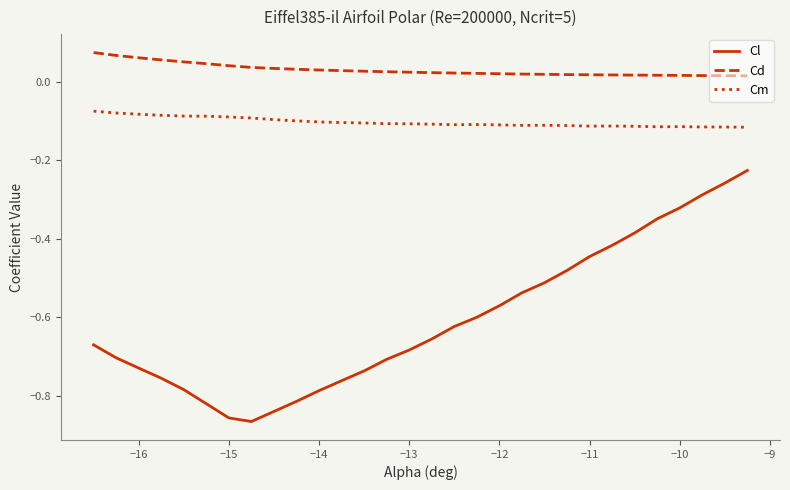

Which series has the largest total across all categories?

Cd